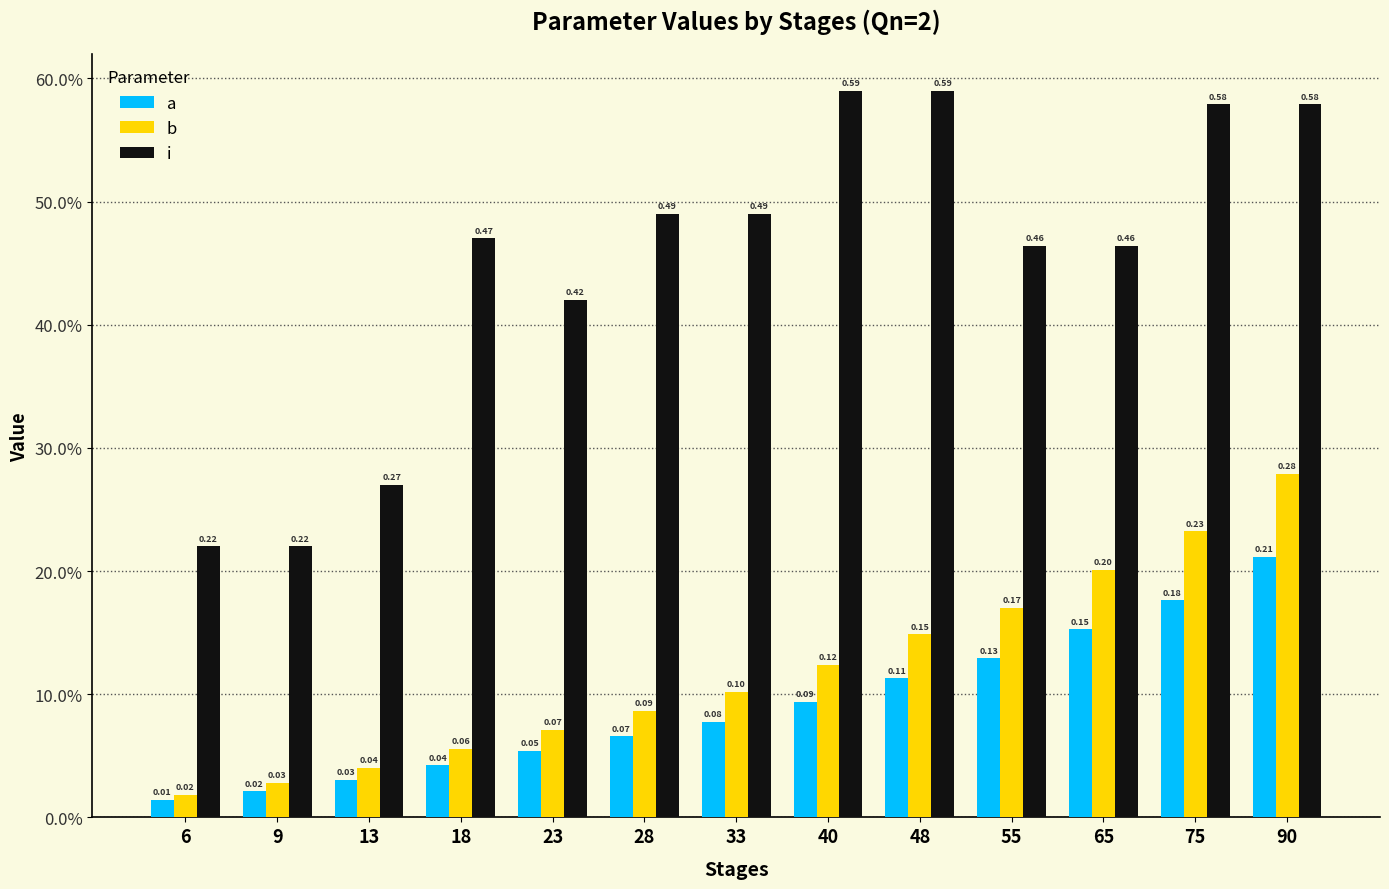

What are all the series names shown in the legend?

a, b, i